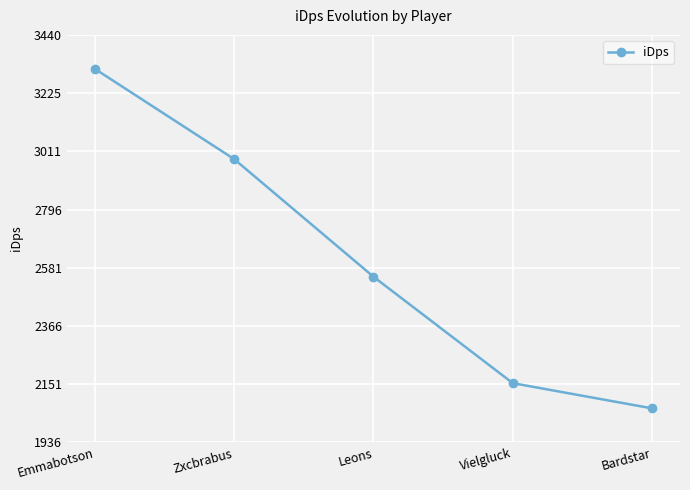

What is the minimum value shown in the chart?

2061.8